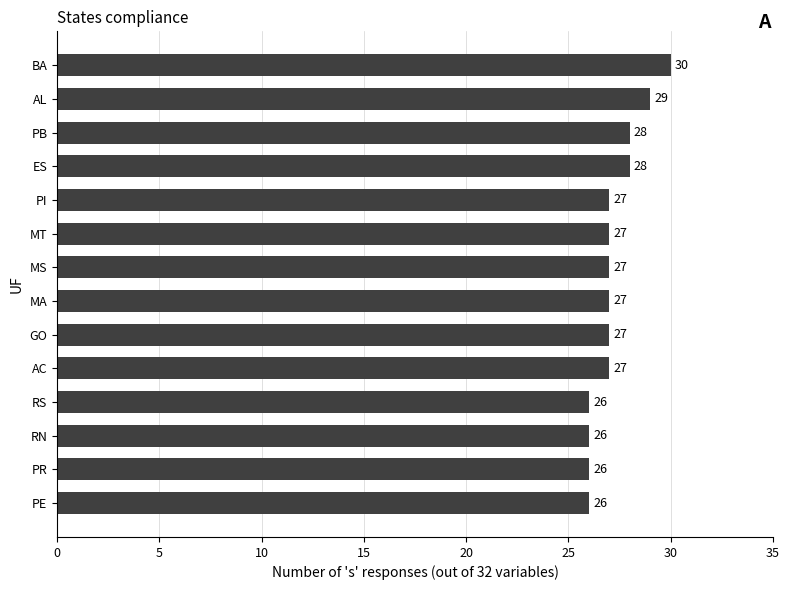

What is the difference between the second highest and minimum values?

3